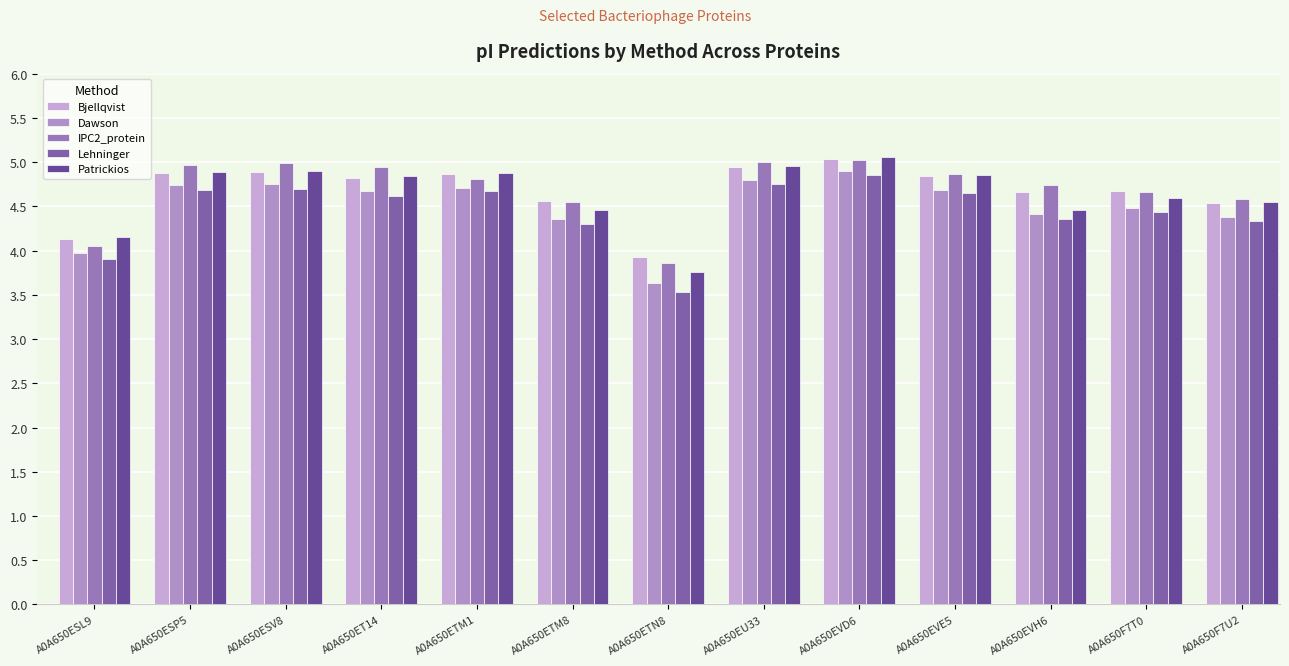

The value of IPC2_protein at A0A650EVH6 is 4.7. True or false?

True